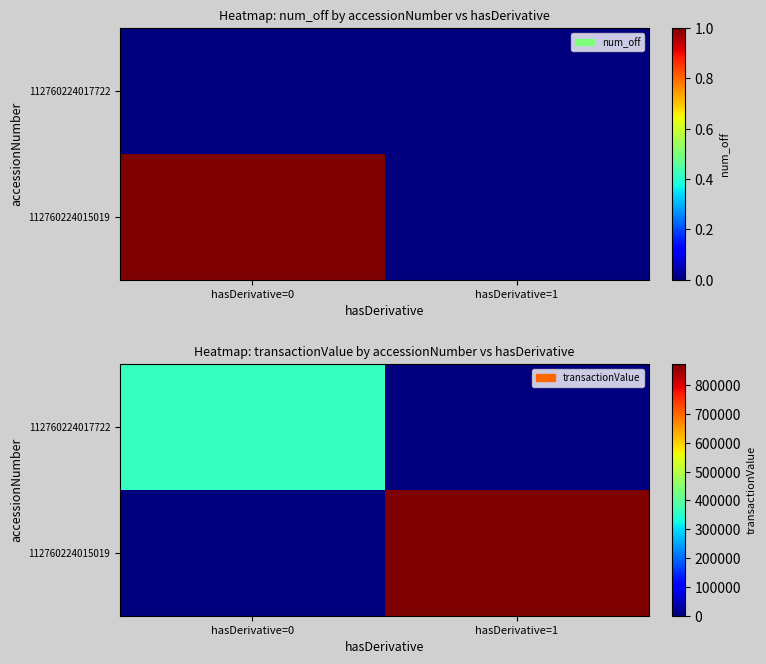

At how many categories does at least one series exceed 467638?

1